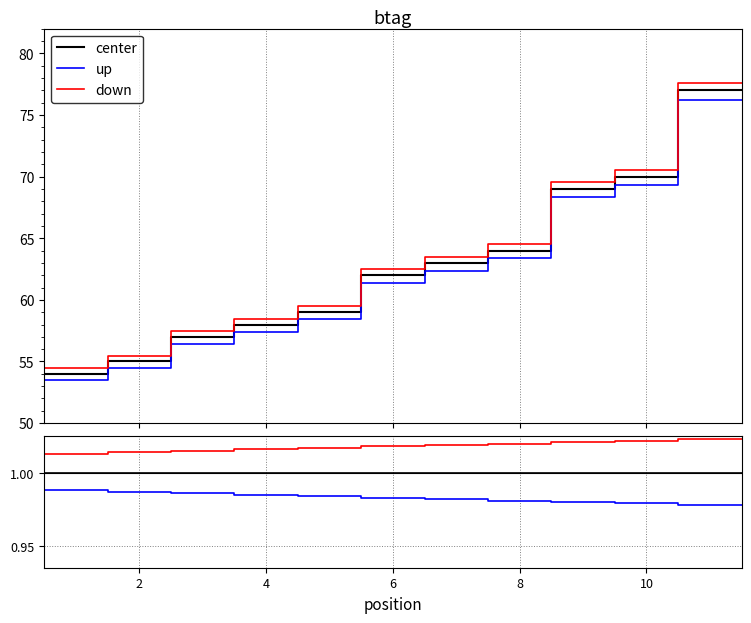

The center series shows 1.3 at 15. True or false?

False